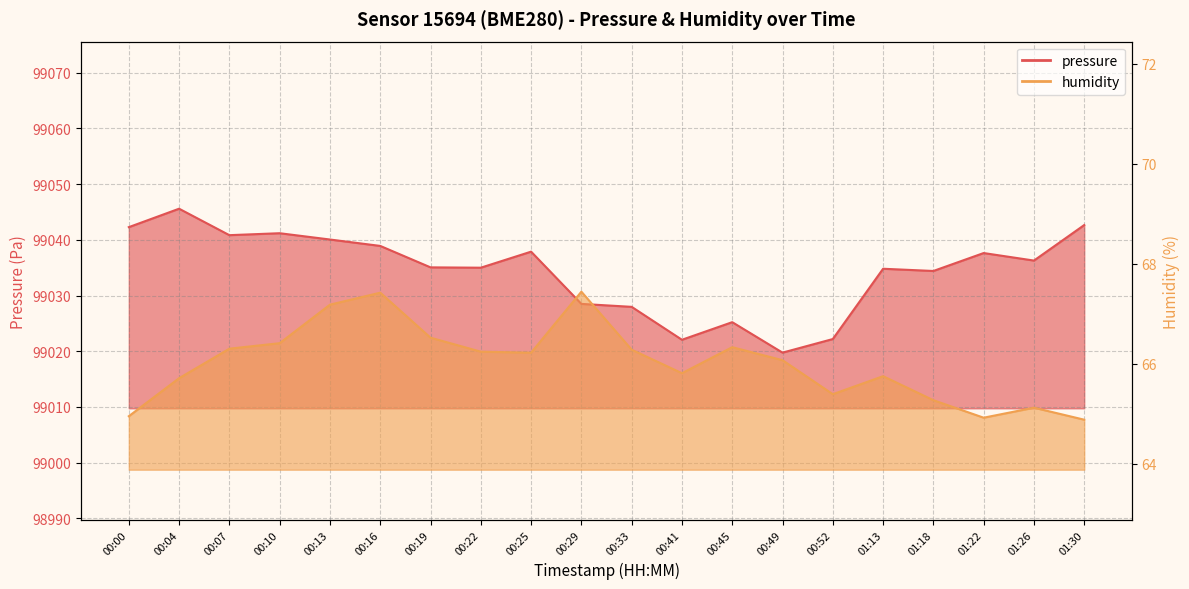

List the series in order of their overall mean, lowest first.

humidity, pressure